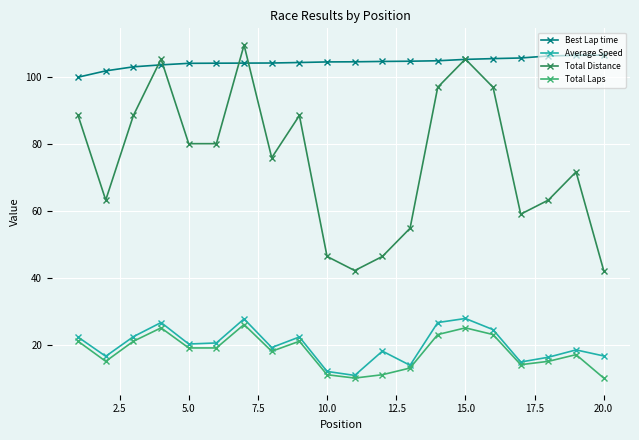

Is this an area chart (filled region under the line)?

No